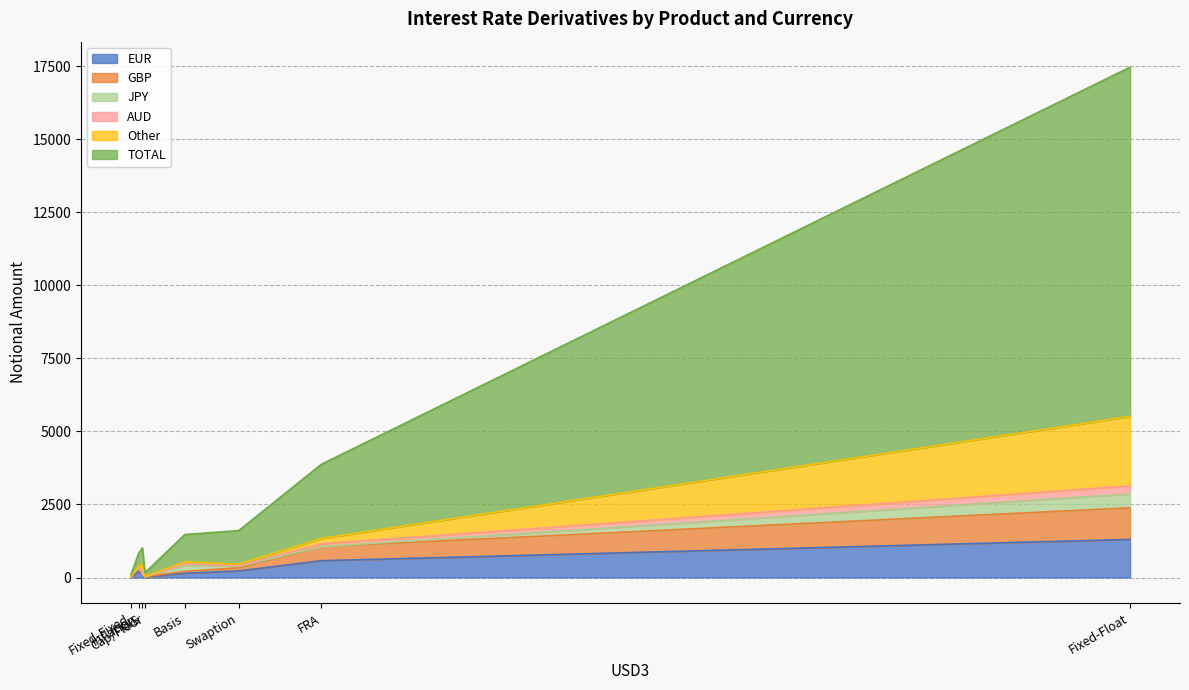

What is the difference between the highest and lowest values at Basis?

883